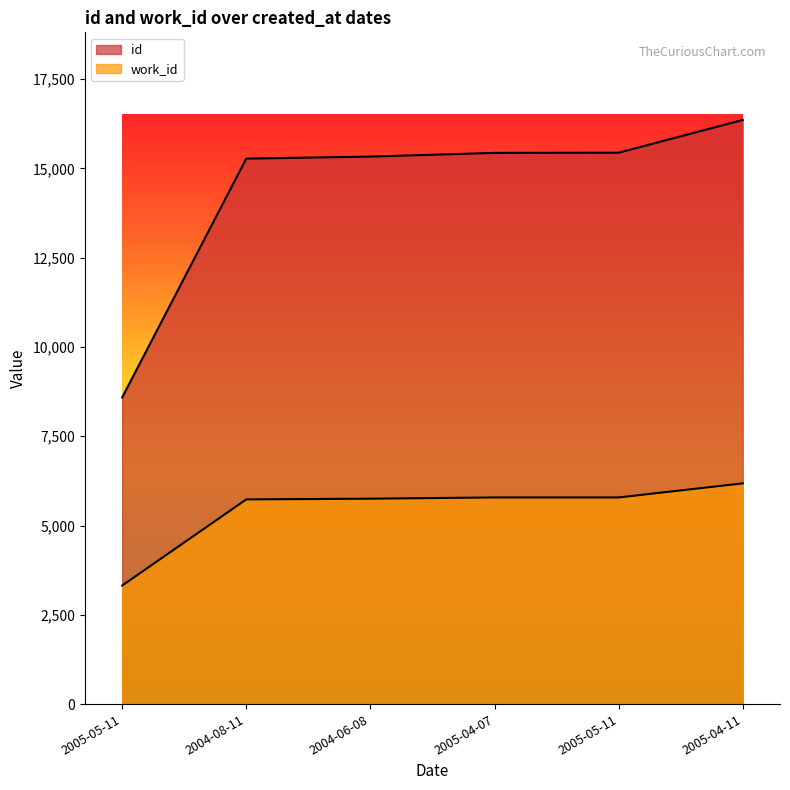

List the series in order of their overall mean, lowest first.

work_id, id